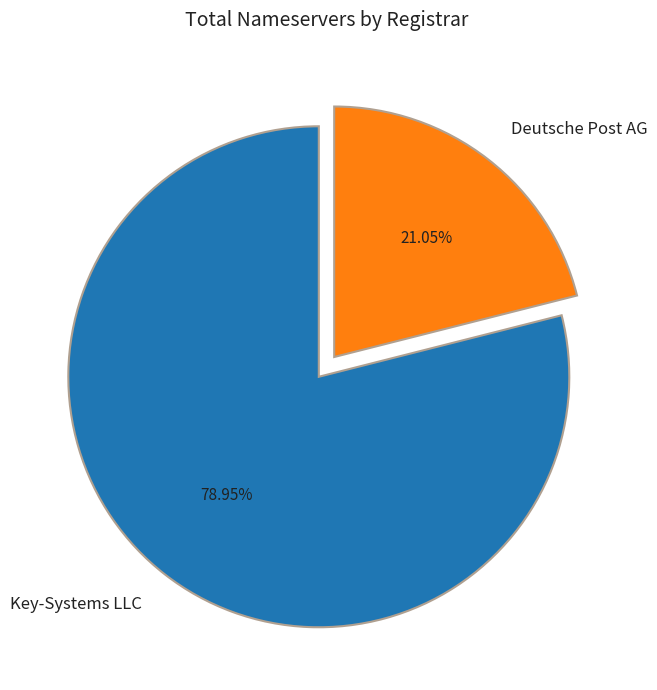

Rank the categories by value from lowest to highest.

Deutsche Post AG, Key-Systems LLC